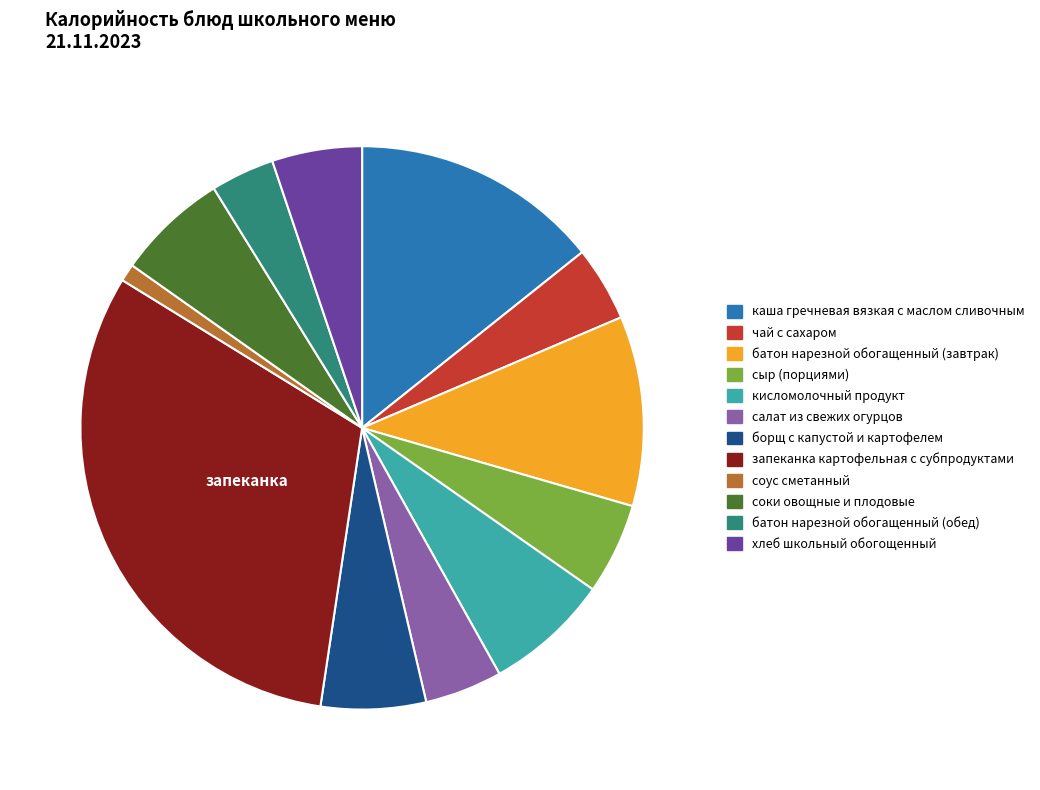

What is the smallest slice in the pie chart?

соус сметанный